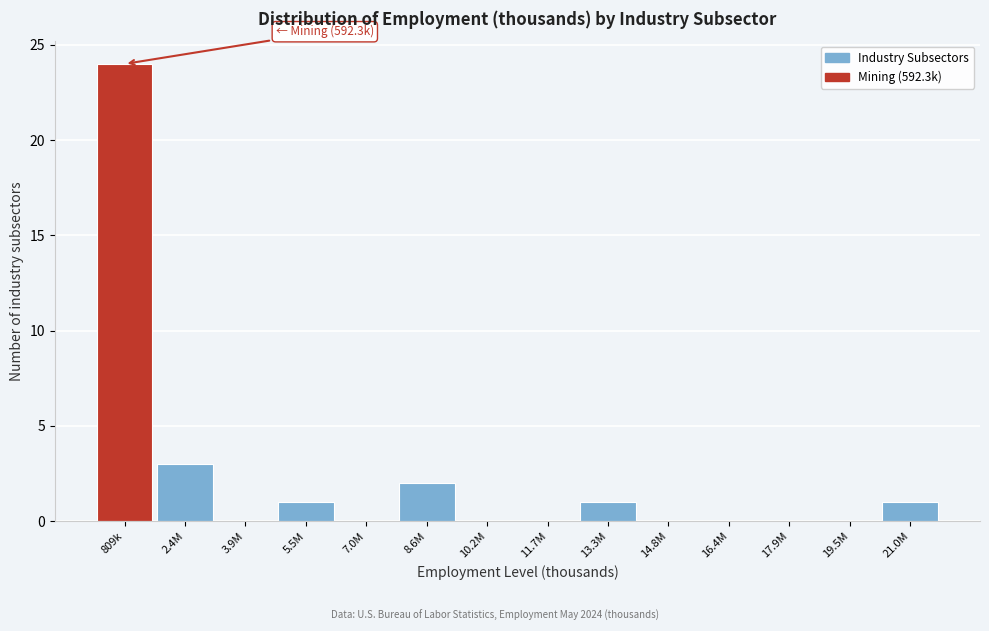

Reading left to right, list all the values displayed in this chart.

809k=24	2.4M=3	3.9M=0	5.5M=1	7.0M=0	8.6M=2	10.2M=0	11.7M=0	13.3M=1	14.8M=0	16.4M=0	17.9M=0	19.5M=0	21.0M=1